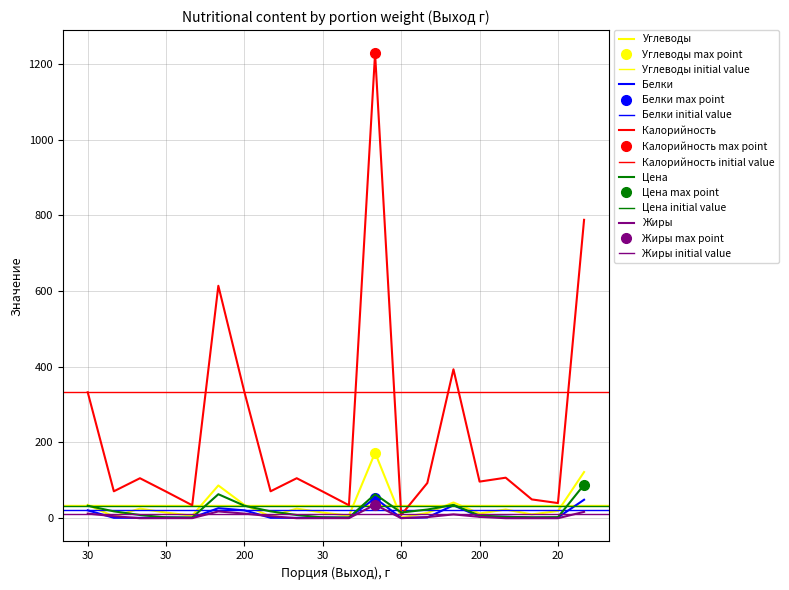

Which series has the largest total across all categories?

Калорийность